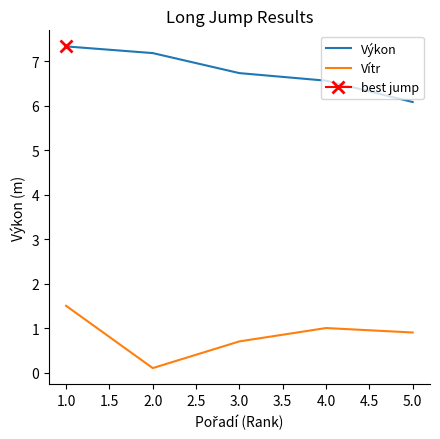

The Vítr series shows 1.0 at 4.0. True or false?

True